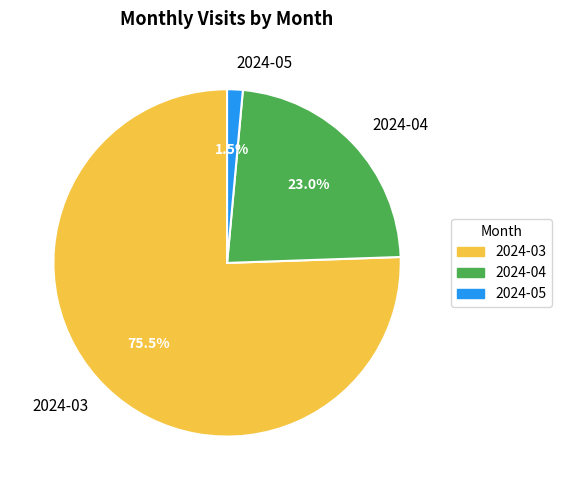

Is it true that 2024-05 is 10% of the pie?

False